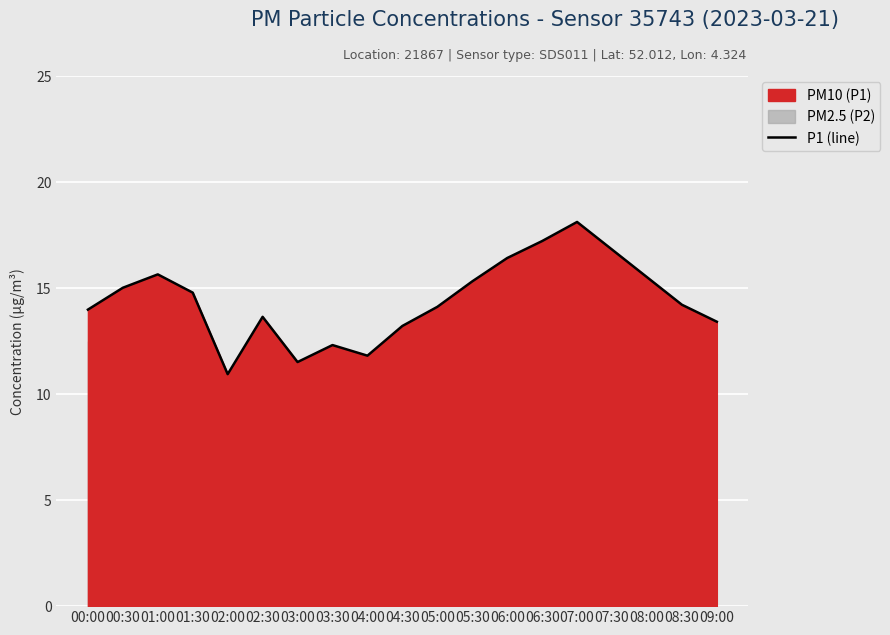

The chart shows a value of 13.2 at 04:30. True or false?

True